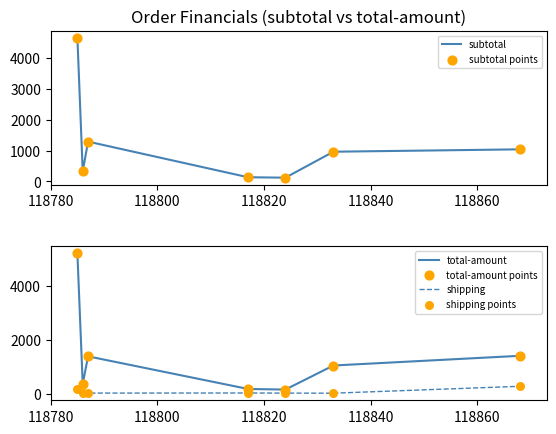

True or false: shipping and total-amount cross at least once.

False